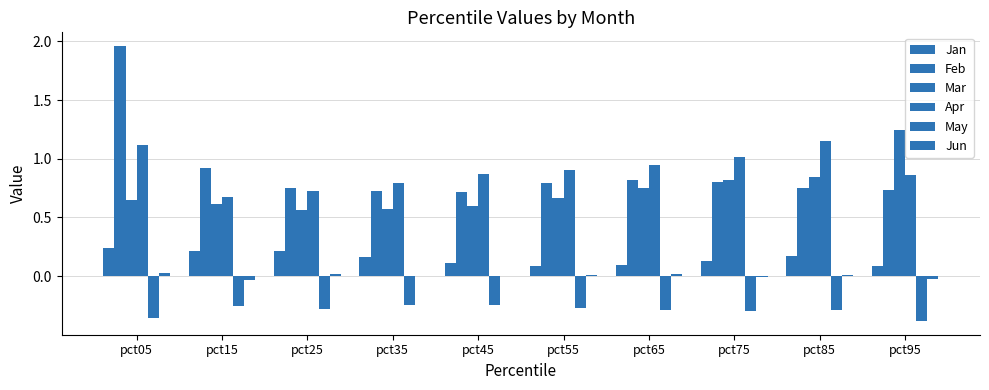

What is the value of the Feb bar at the 3rd from the left?

0.8